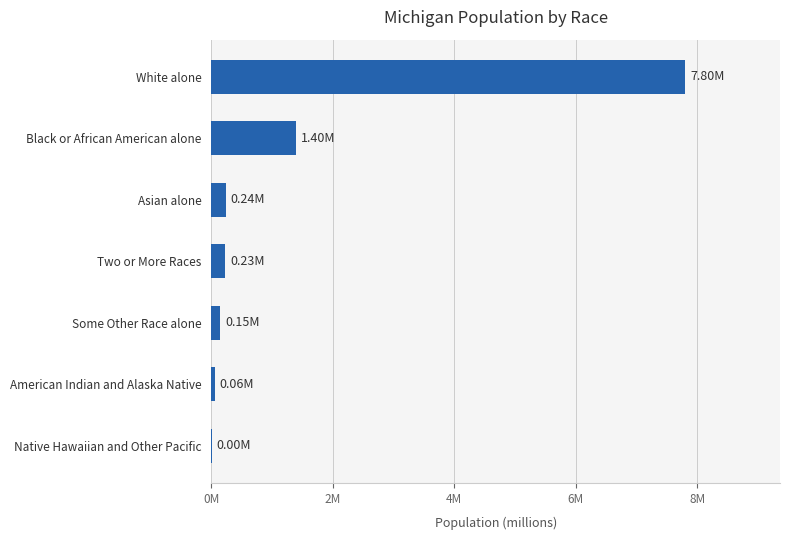

How many values are below 230319?

3